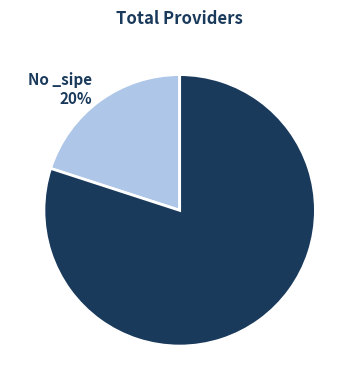

Is there any slice that represents more than half of the pie?

Yes